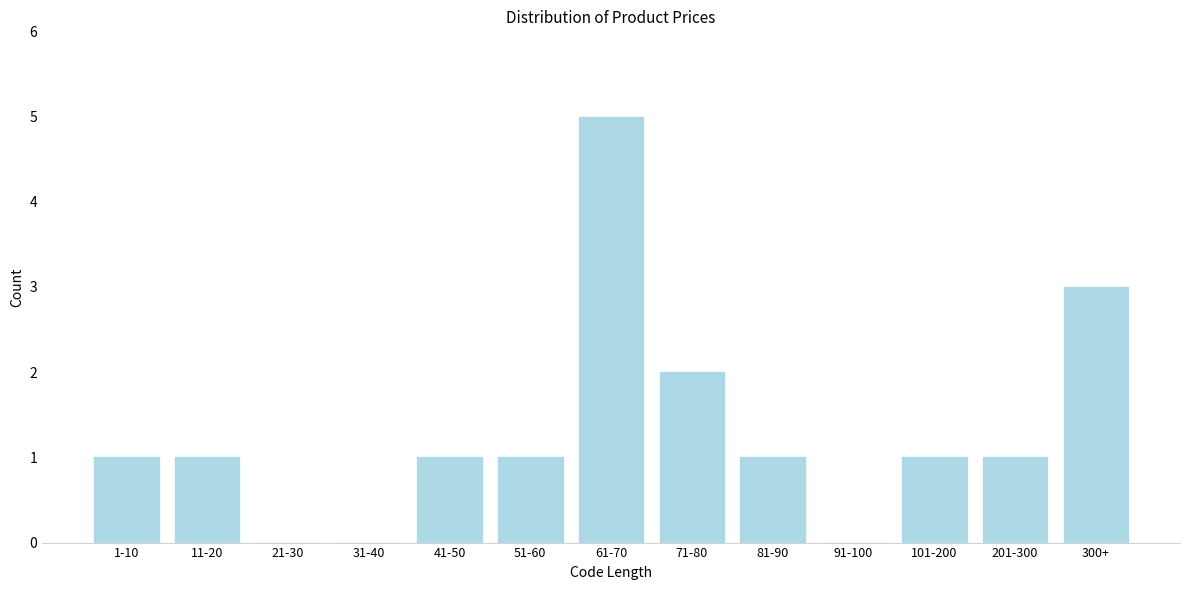

Reading left to right, list all the values displayed in this chart.

1-10=1	11-20=1	21-30=0	31-40=0	41-50=1	51-60=1	61-70=5	71-80=2	81-90=1	91-100=0	101-200=1	201-300=1	300+=3